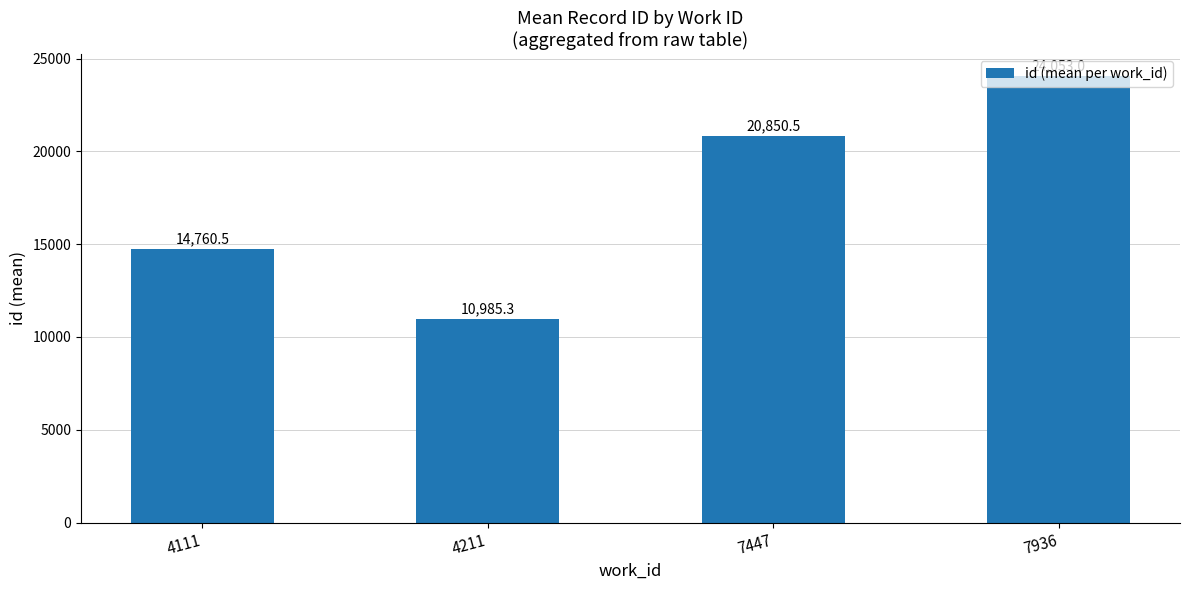

What is the value of the 4th bar from the left?

24053.0